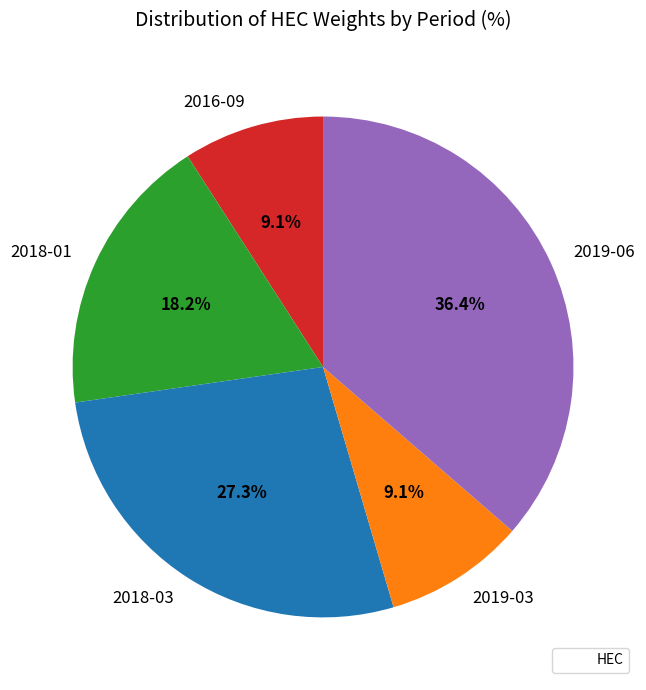

Is there a majority slice in this chart?

No